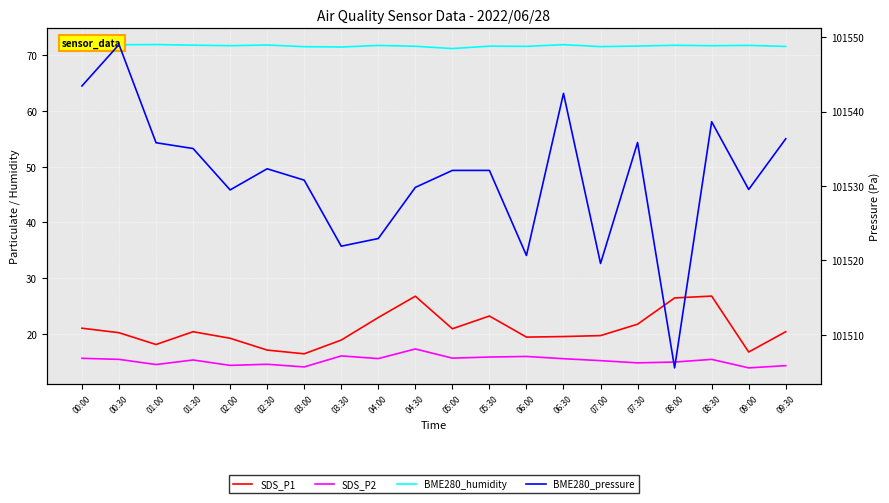

Reading left to right, extract all data points from this chart.

SDS_P1: 21.0	20.2	18.1	20.4	19.2	17.1	16.4	18.9	22.9	26.7	20.9	23.2	19.4	19.5	19.6	21.7	26.4	26.8	16.7	20.4
SDS_P2: 15.6	15.4	14.4	15.3	14.3	14.5	14.0	16.0	15.5	17.2	15.6	15.8	15.9	15.5	15.2	14.8	14.9	15.4	13.8	14.2
BME280_humidity: 71.9	71.9	72.0	71.8	71.8	71.9	71.6	71.5	71.8	71.7	71.2	71.7	71.6	71.9	71.6	71.7	71.8	71.8	71.8	71.6
BME280_pressure: 101543.4	101549.0	101535.8	101535.0	101529.5	101532.3	101530.8	101521.9	101522.9	101529.8	101532.1	101532.1	101520.7	101542.4	101519.6	101535.8	101505.6	101538.6	101529.5	101536.3